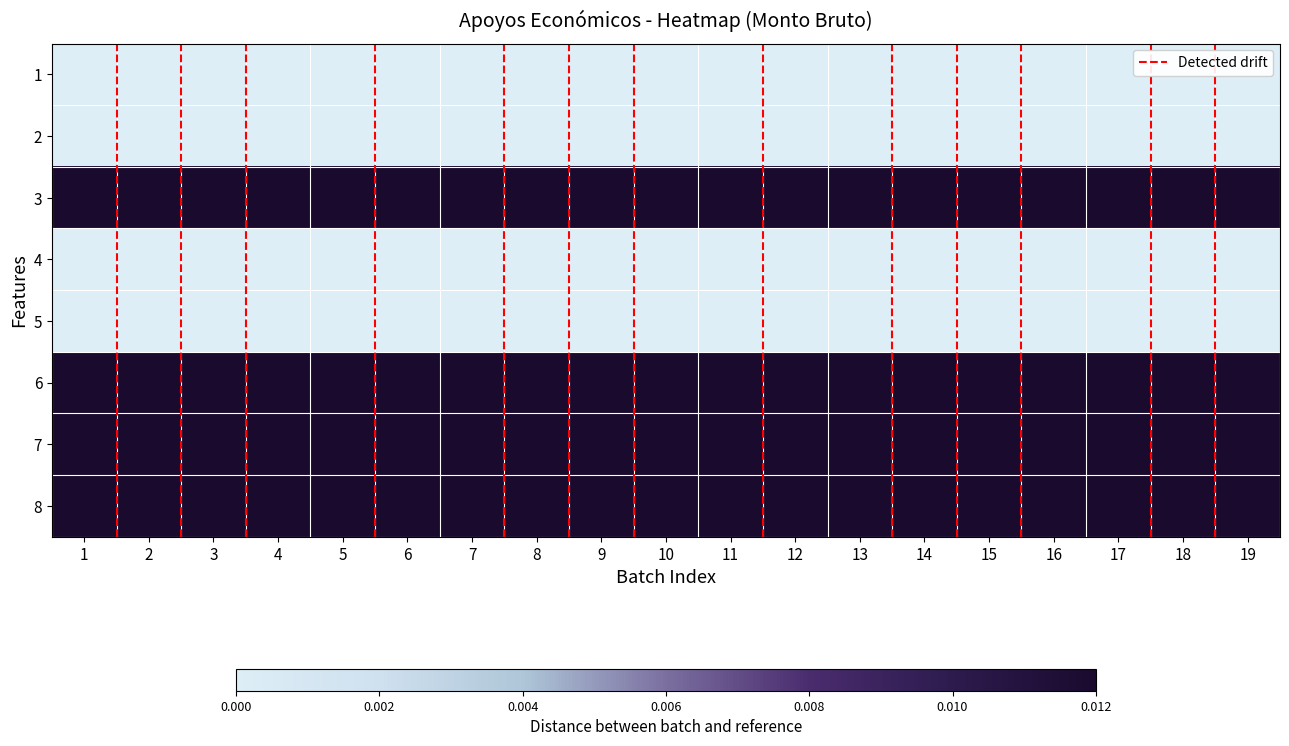

List the series in order of their peak value, highest first.

3, 6, 7, 8, 1, 2, 4, 5